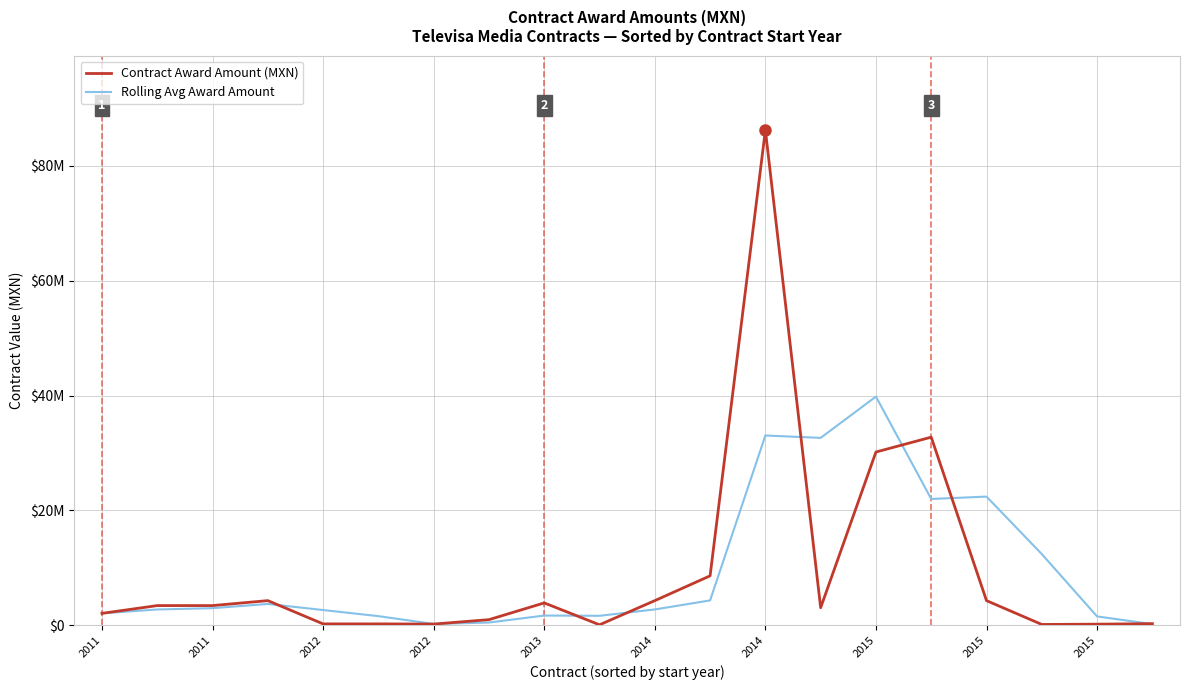

What are all the series names shown in the legend?

Contract Award Amount (MXN), Rolling Avg Award Amount